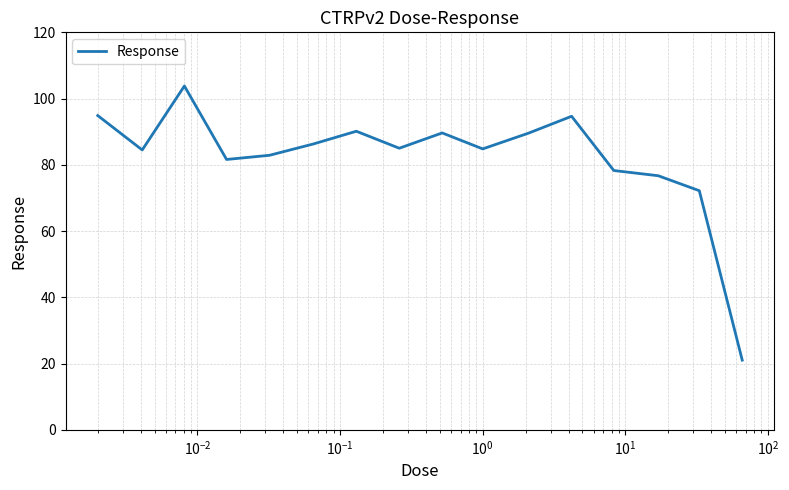

What is the smallest value displayed?

21.0